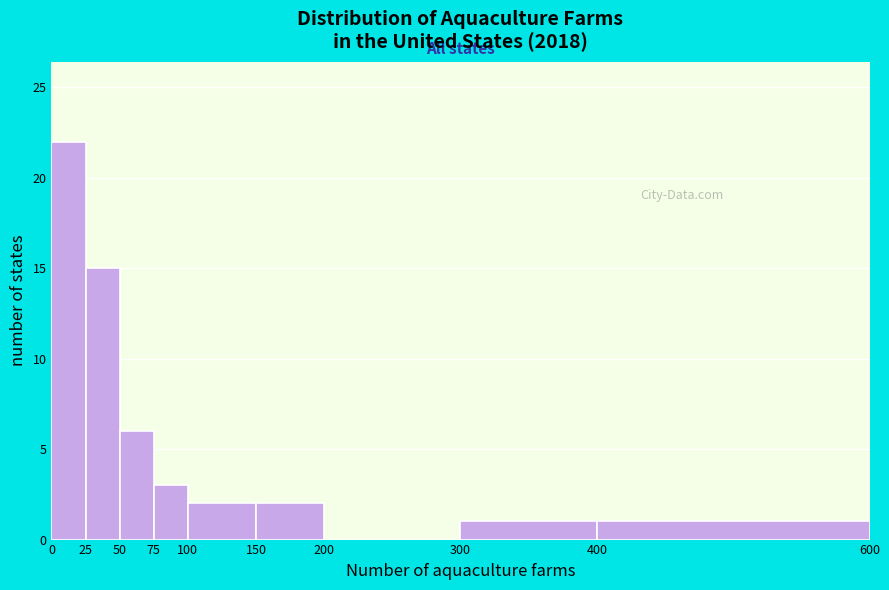

Reading left to right, list every bar in this chart as the range it spans on the x-axis followed by its height. The values are not printed on the chart, so give them approximately, as read against the axis.

0 to 25: 22
25 to 50: 15
50 to 75: 6
75 to 100: 3
100 to 150: 2
150 to 200: 2
200 to 300: 0
300 to 400: 1
400 to 600: 1